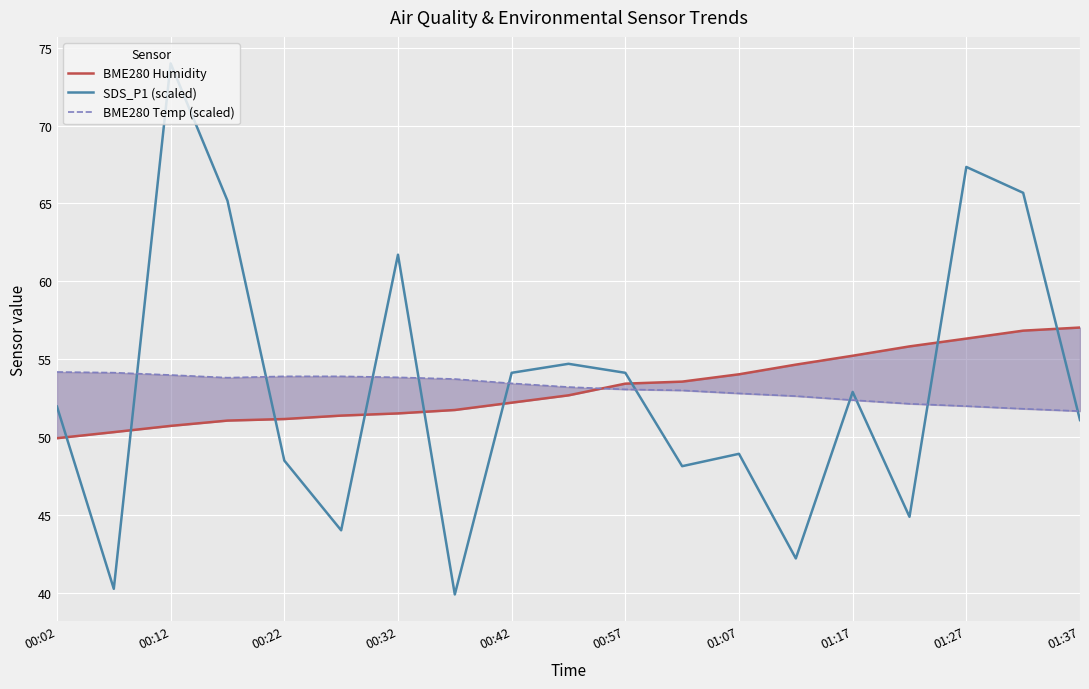

The SDS_P1 (scaled) series shows 28.5 at 00:57. True or false?

False